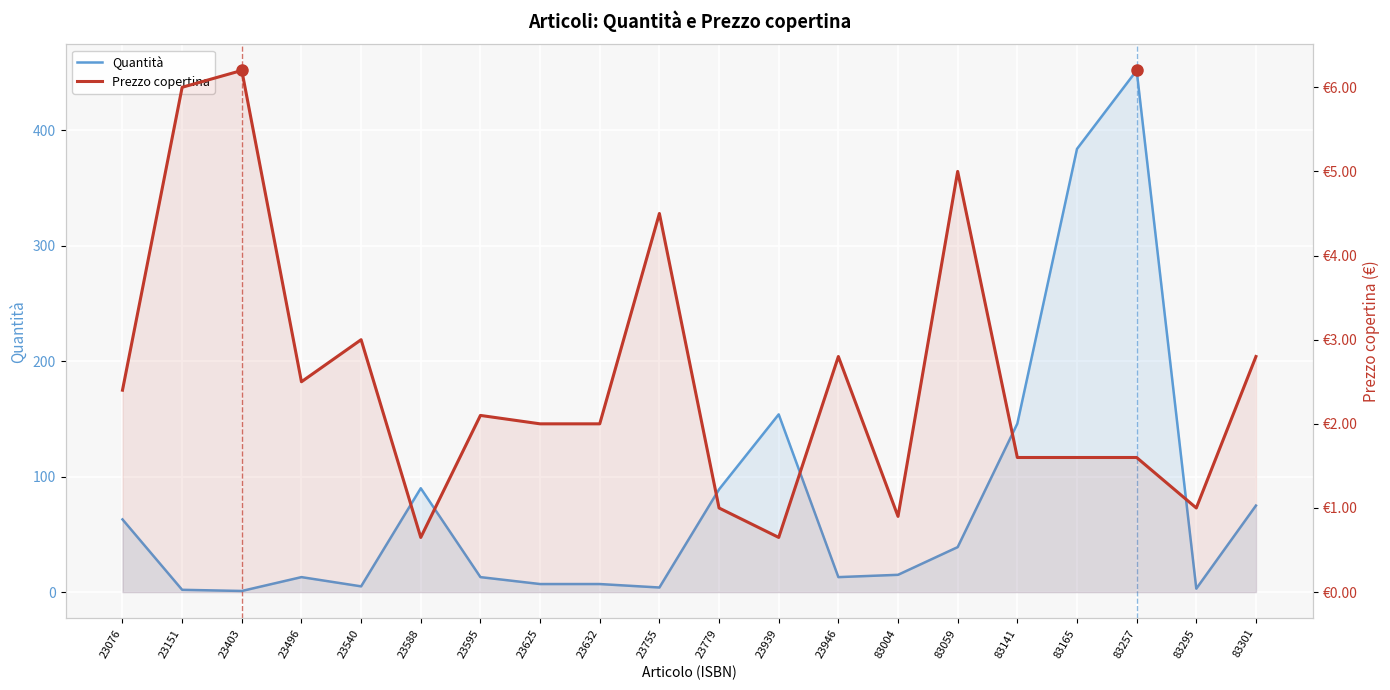

What is the average value of the Quantità series?

78.8